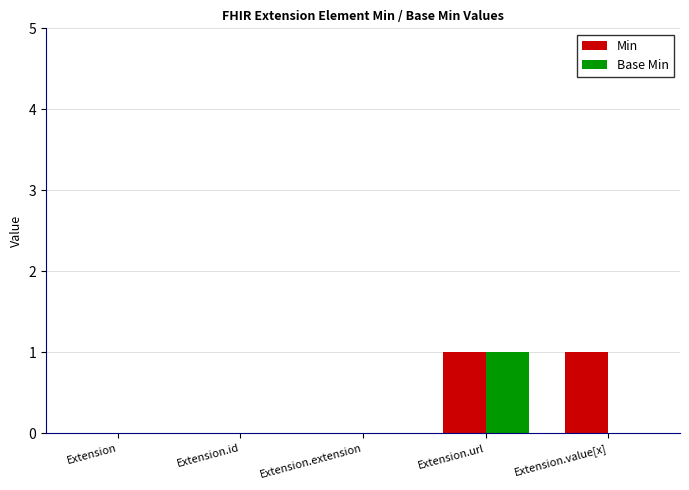

Reading left to right, list all the values displayed in this chart.

Min: Extension=0	Extension.id=0	Extension.extension=0	Extension.url=1	Extension.value[x]=1
Base Min: Extension=0	Extension.id=0	Extension.extension=0	Extension.url=1	Extension.value[x]=0